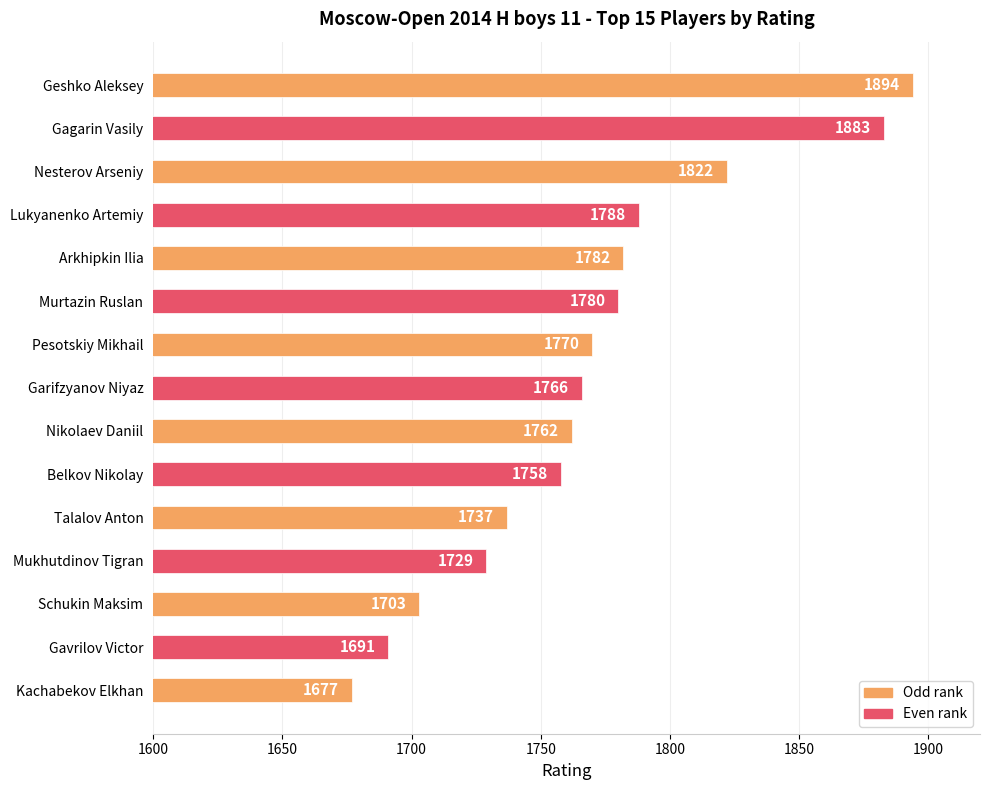

What is the greatest value displayed?

1894